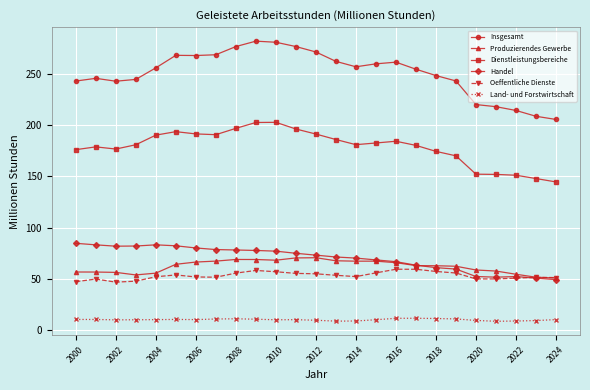

Which series has the widest spread of values?

Insgesamt